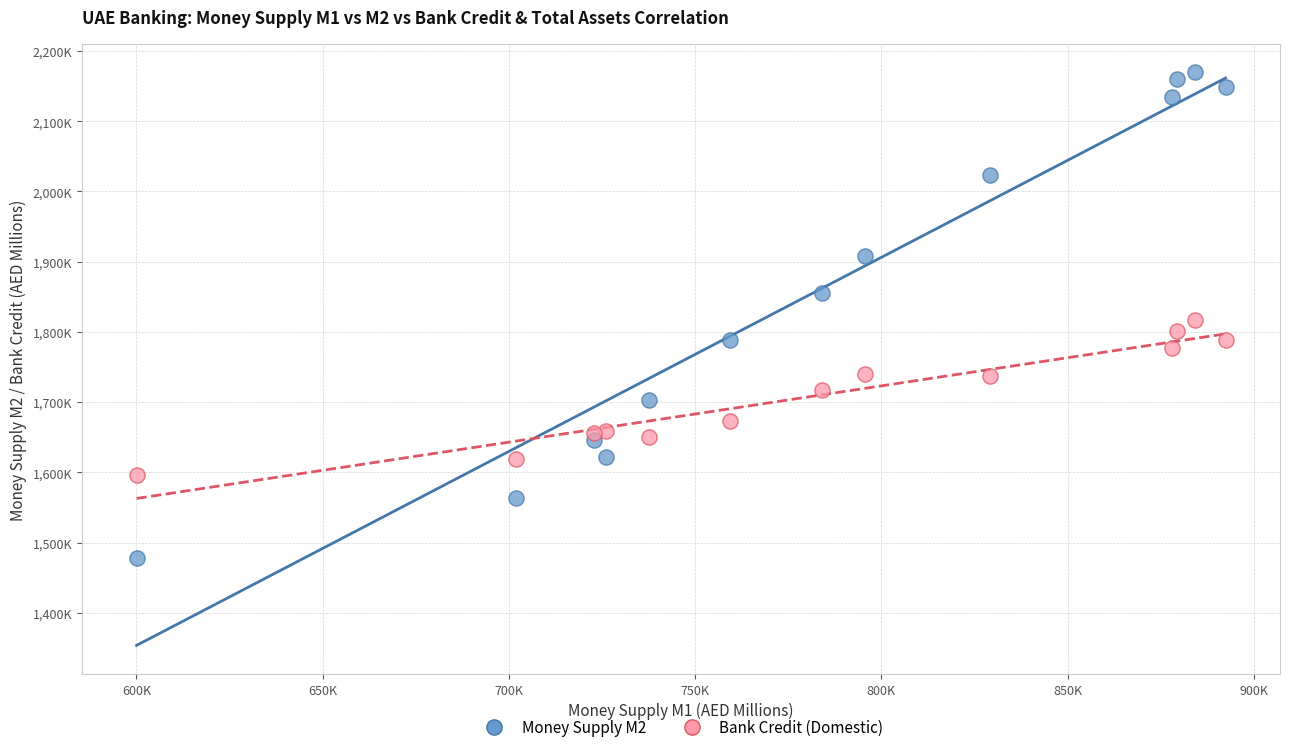

What are all the series names shown in the legend?

Money Supply M2, Bank Credit (Domestic)